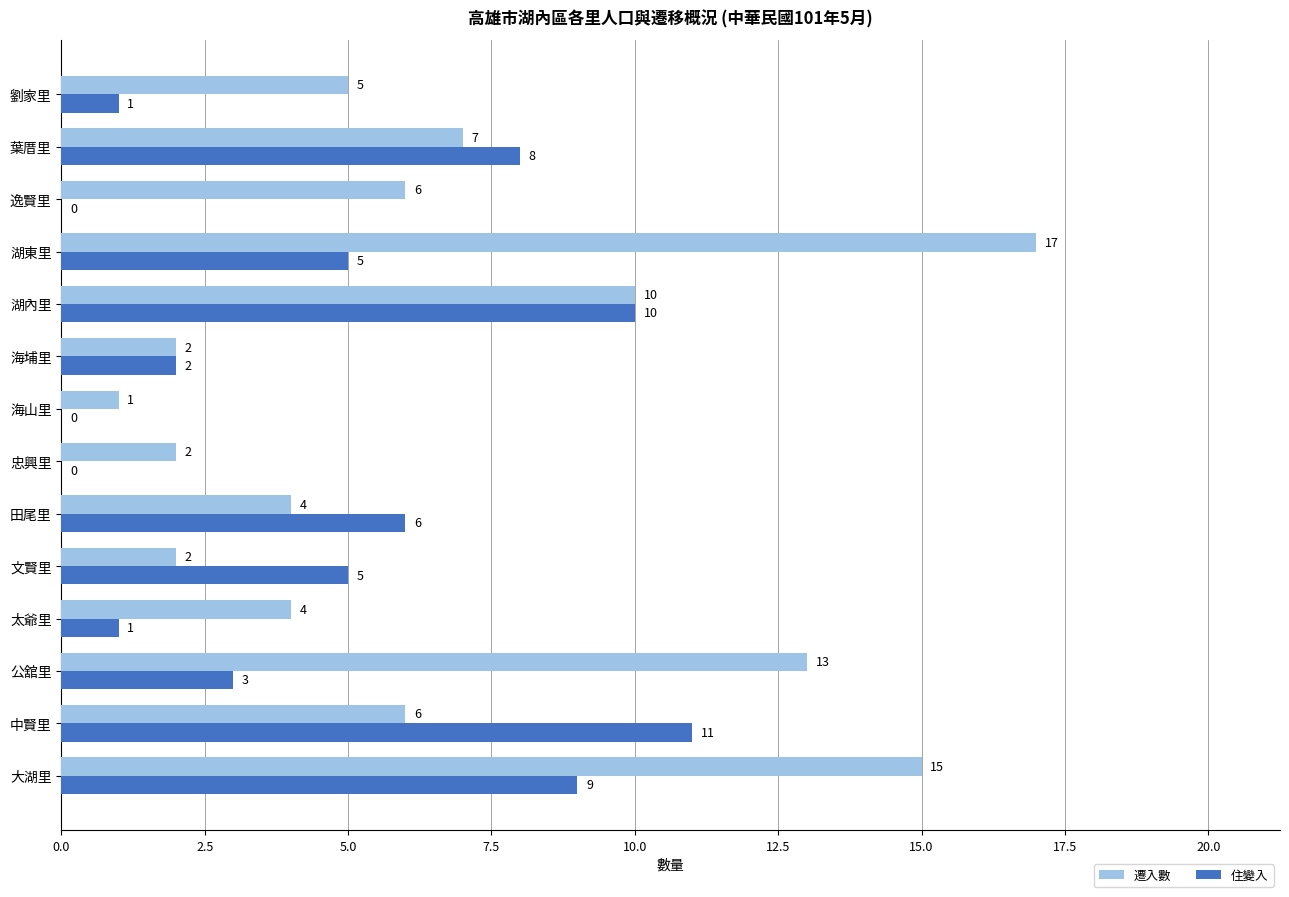

At which label does 遷入數 reach its peak?

湖東里